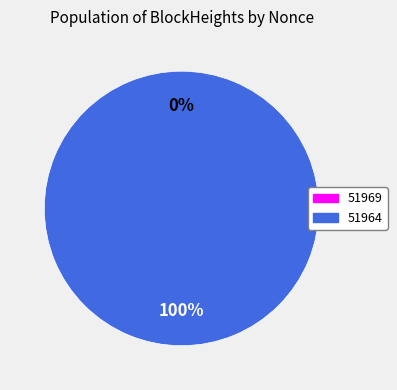

How many segments does this pie chart have?

2